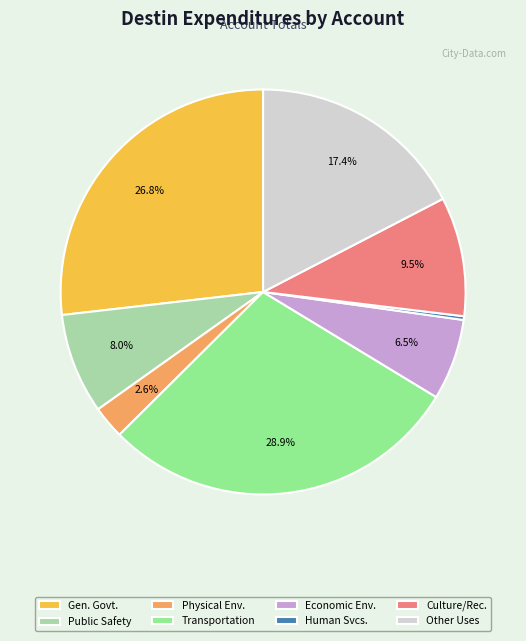

Between Public Safety and Culture/Rec., which is larger?

Culture/Rec.